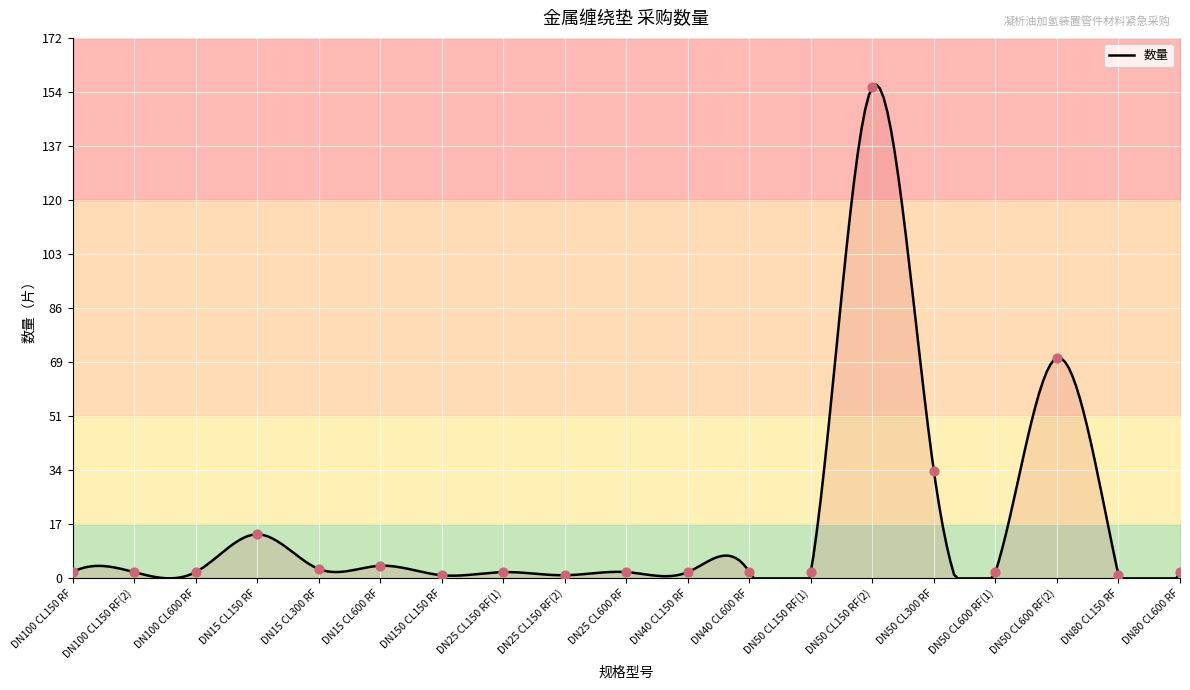

What is the ratio of the value at DN50 CL600 RF(2) to the value at DN15 CL600 RF?

17.5